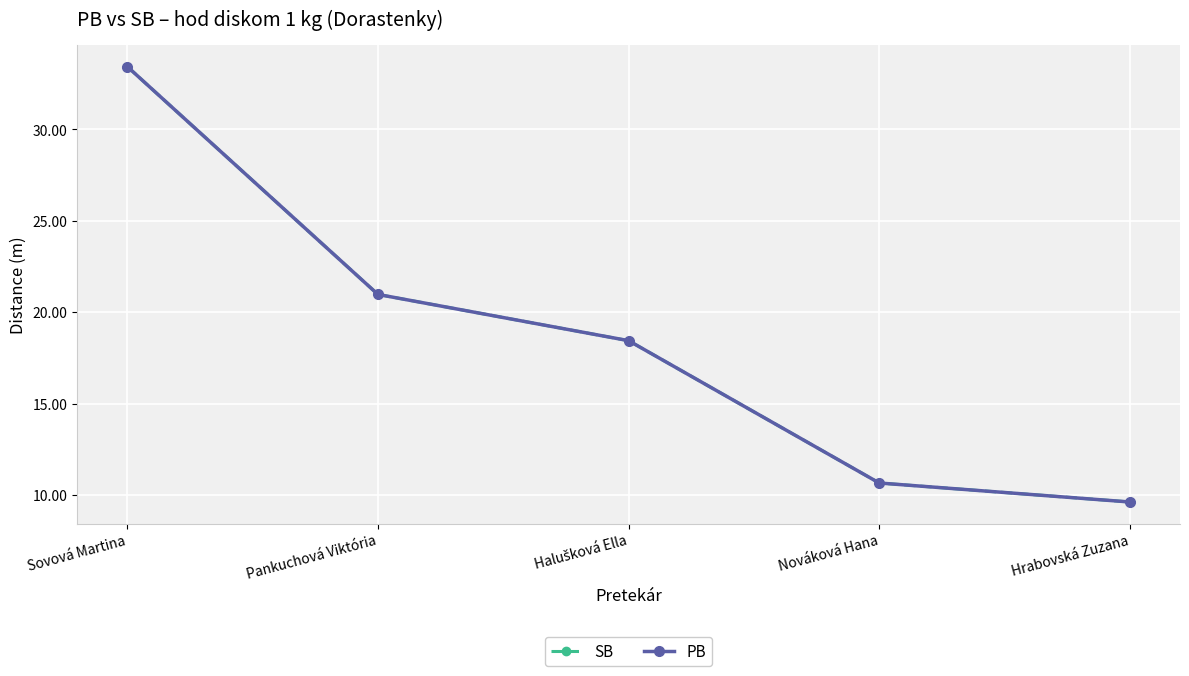

Does the chart have visible grid lines?

Yes